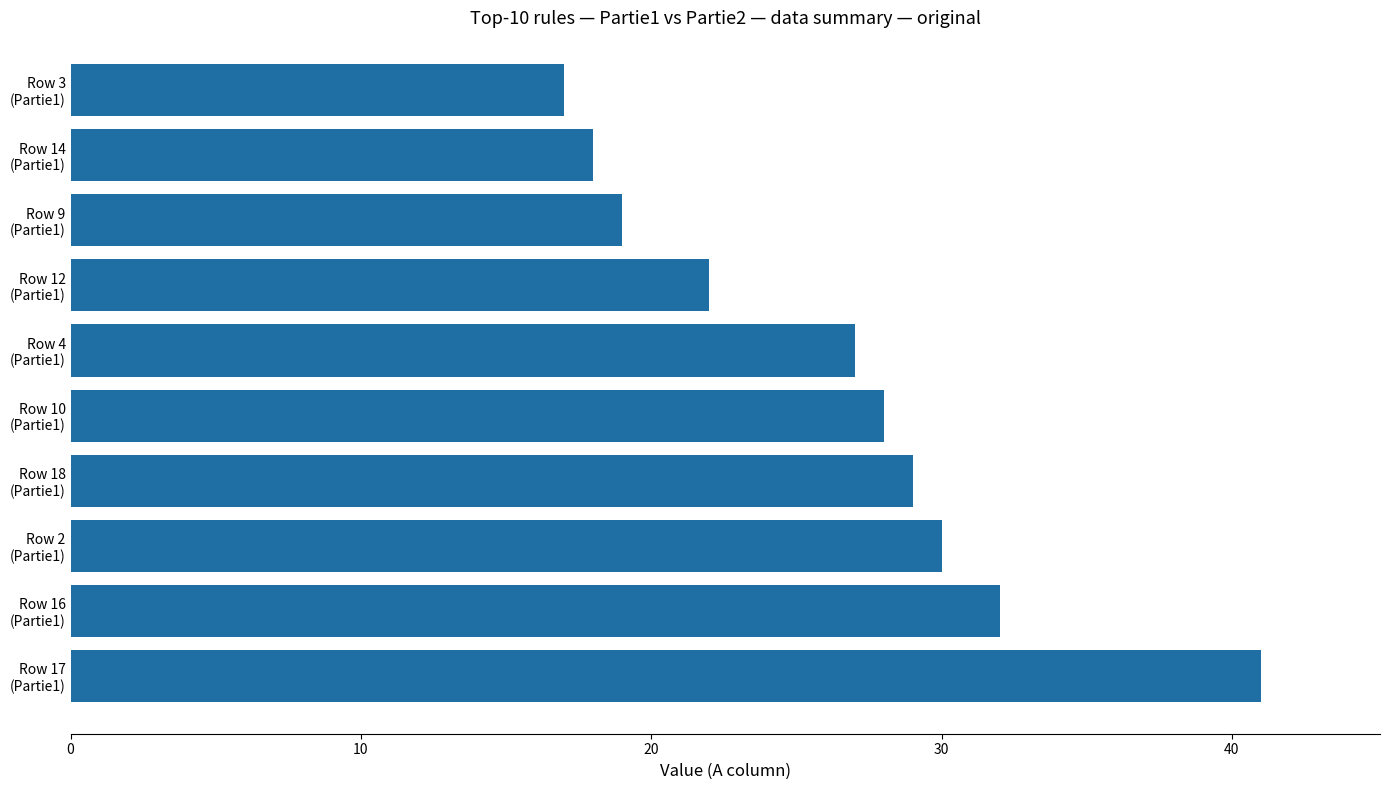

What is the minimum value shown in the chart?

17